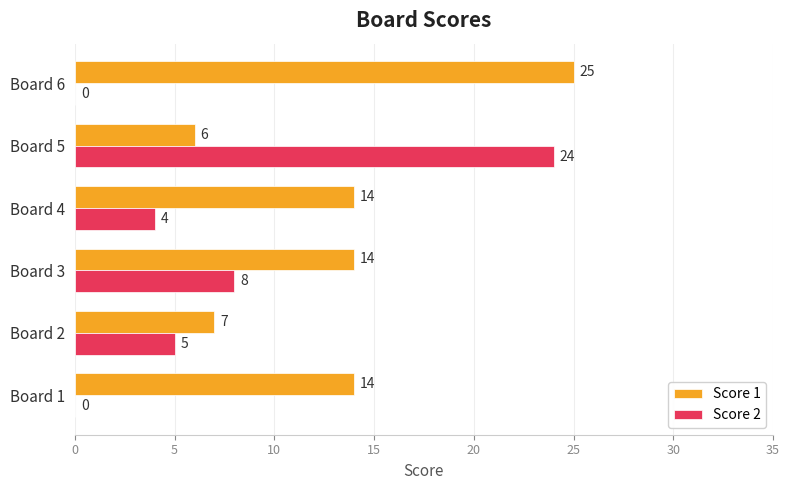

Between Board 1 and Board 2, which series saw the biggest shift?

Score 1